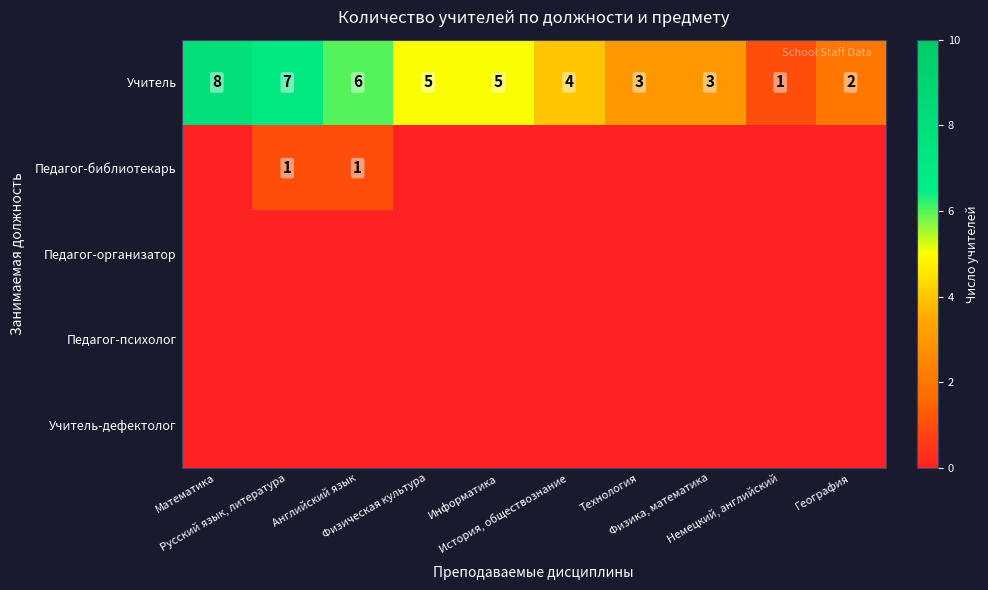

What is the sum of all Учитель values?

44